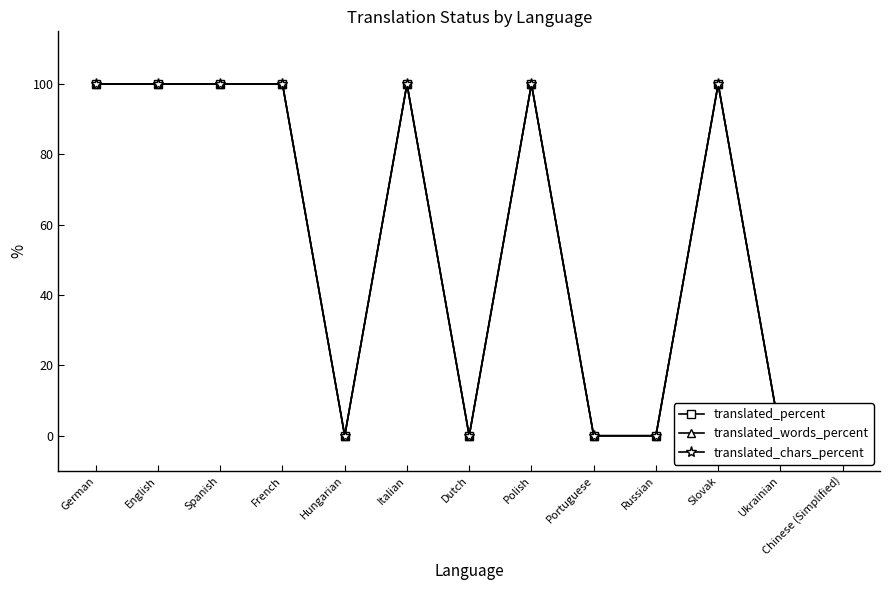

What is the sum of all translated_percent values?

700